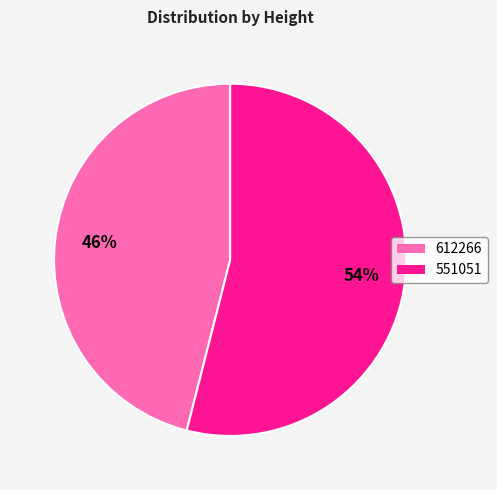

Is the sum of 551051 and 612266 greater than half?

Yes